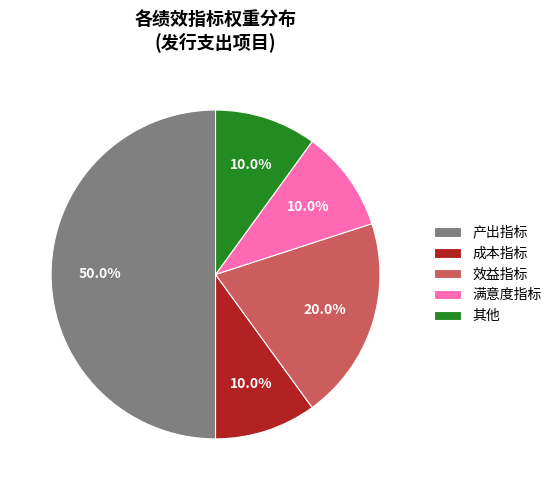

What is the largest slice in the pie chart?

产出指标